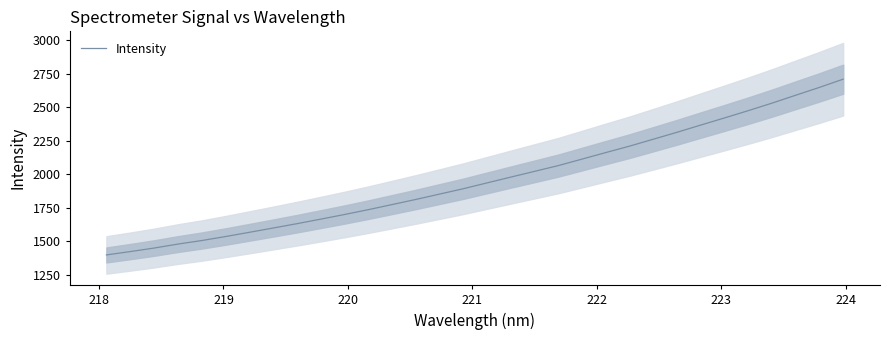

What is the highest value of the Intensity series?

2708.7